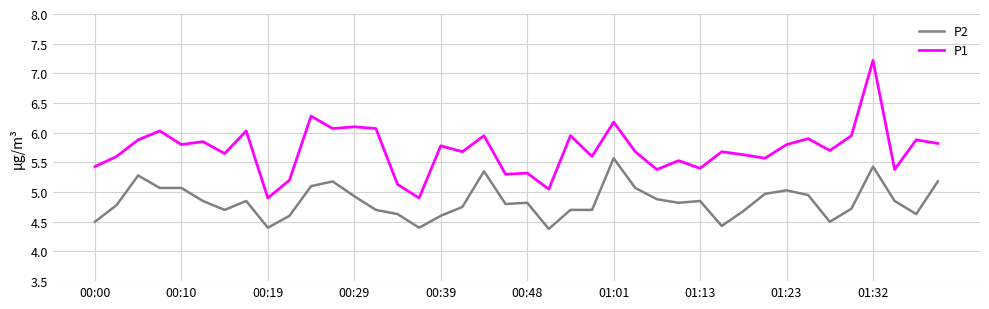

What is the lowest value of the P1 series?

4.9